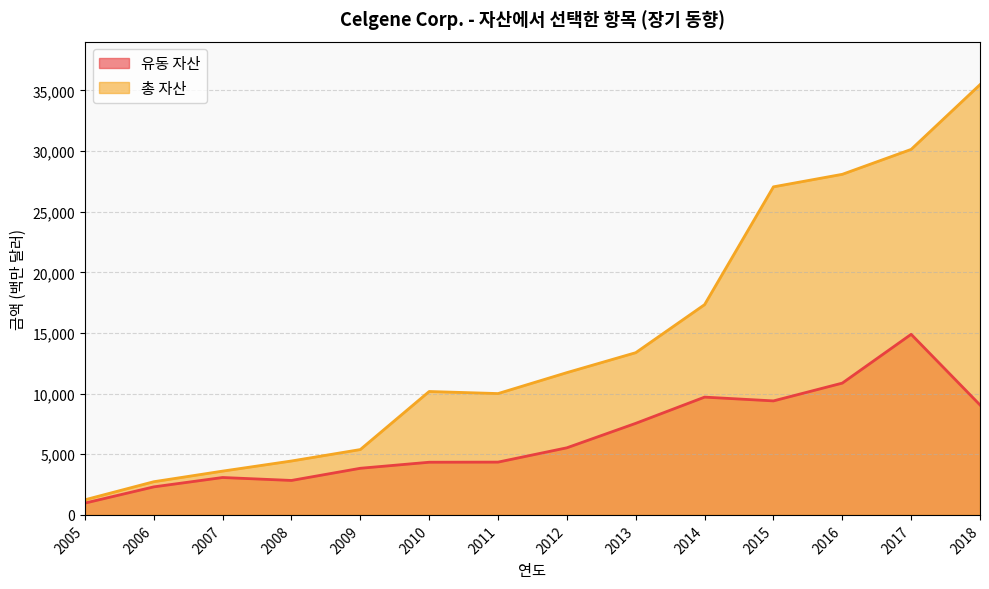

The 총 자산 series shows 5036 at 2007. True or false?

False